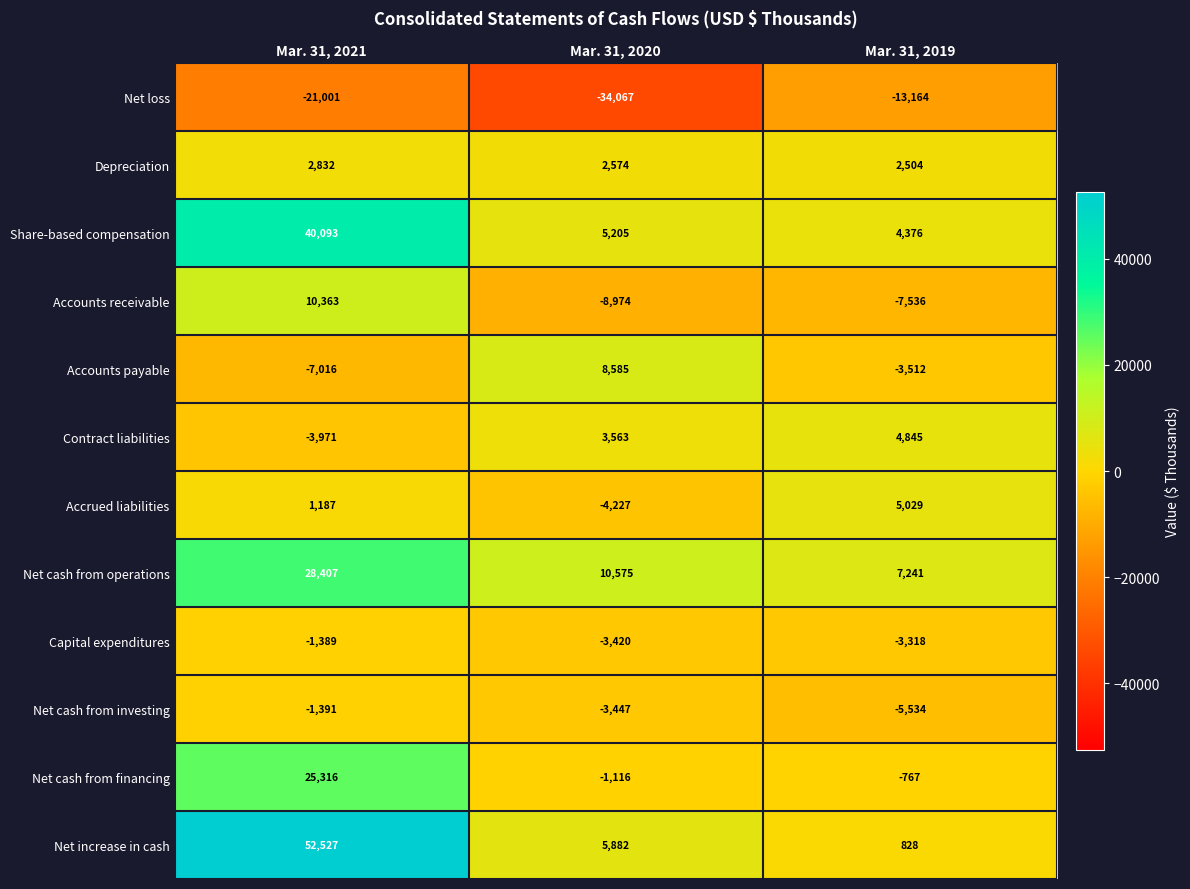

At Mar. 31, 2020, list the series in order from largest to smallest.

Net cash from operations, Accounts payable, Net increase in cash, Share-based compensation, Contract liabilities, Depreciation, Net cash from financing, Capital expenditures, Net cash from investing, Accrued liabilities, Accounts receivable, Net loss